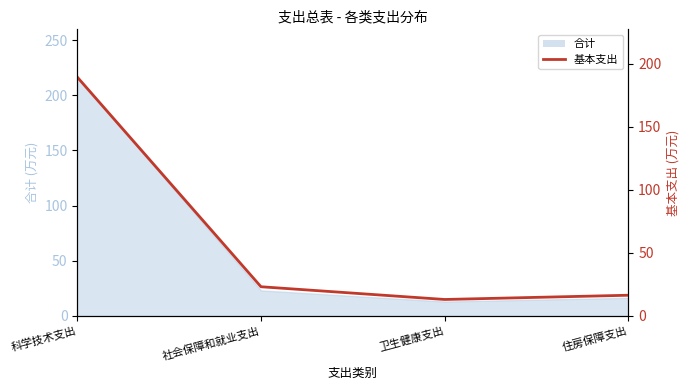

What is the label of the 2nd point from the right?

卫生健康支出